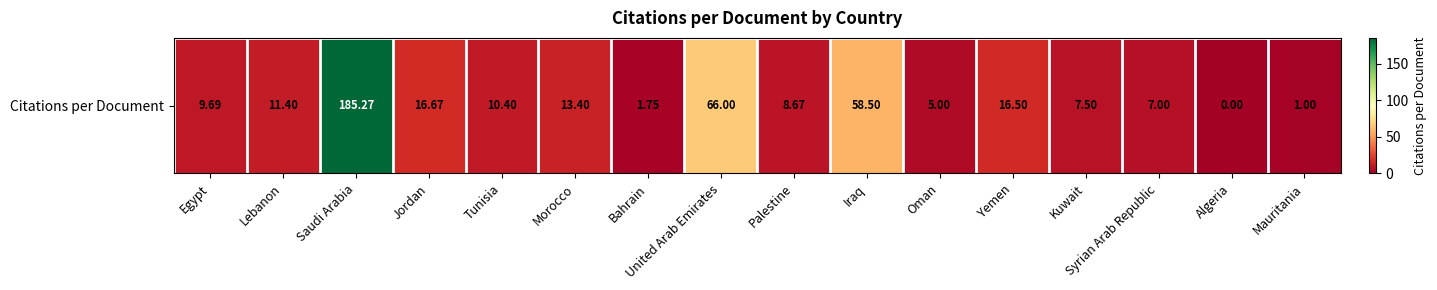

What is the greatest value displayed?

185.3